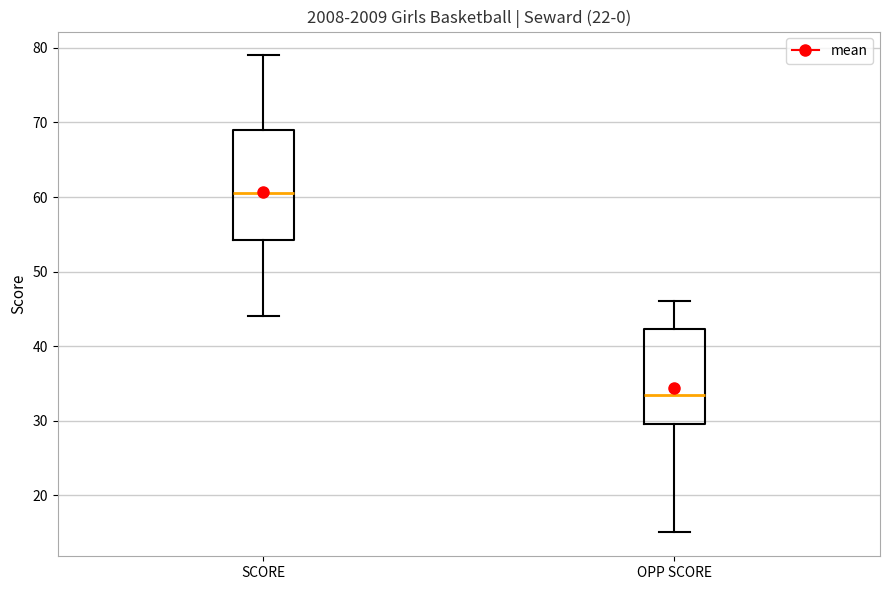

Which box's median line is the highest?

SCORE